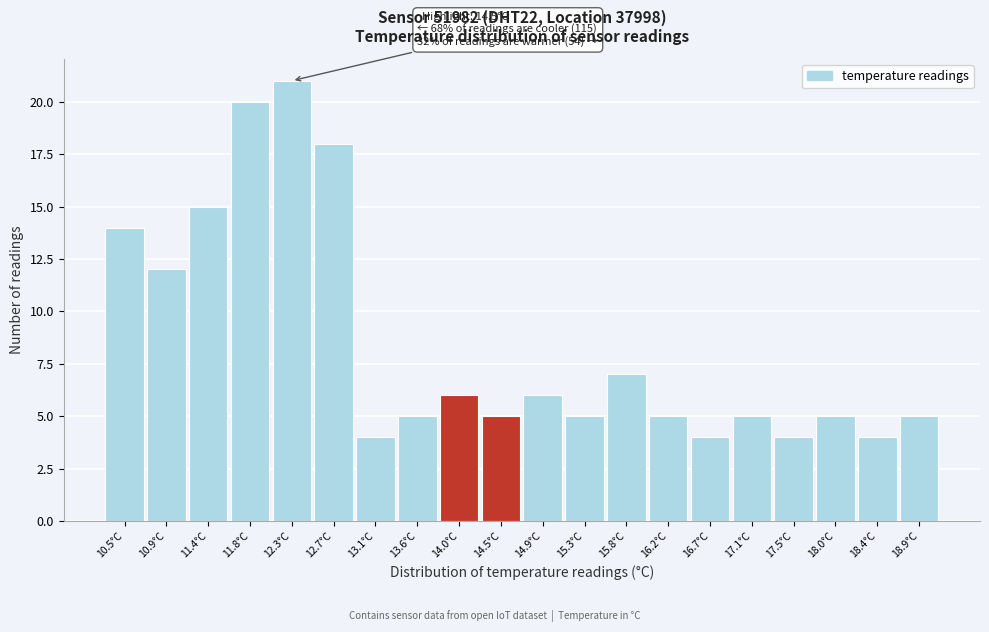

Reading left to right, list all the values displayed in this chart.

14	12	15	20	21	18	4	5	6	5	6	5	7	5	4	5	4	5	4	5